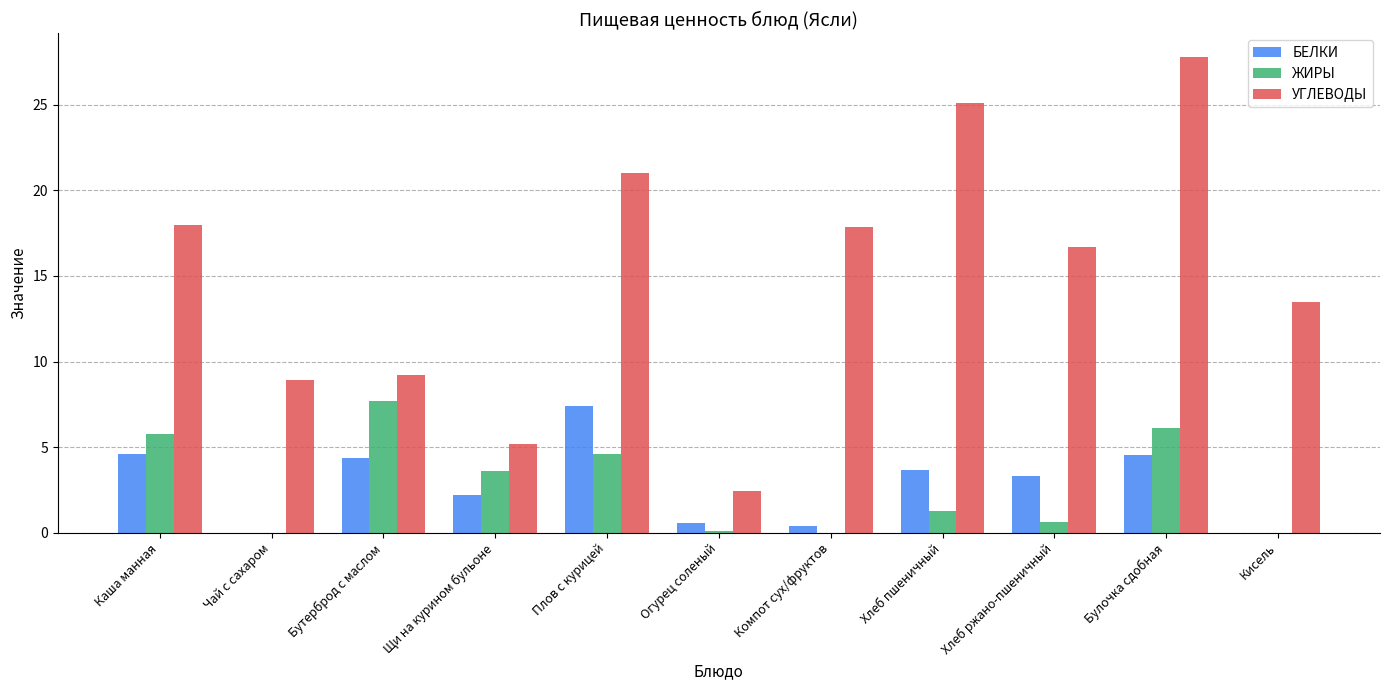

What is the highest value of the ЖИРЫ series?

7.7